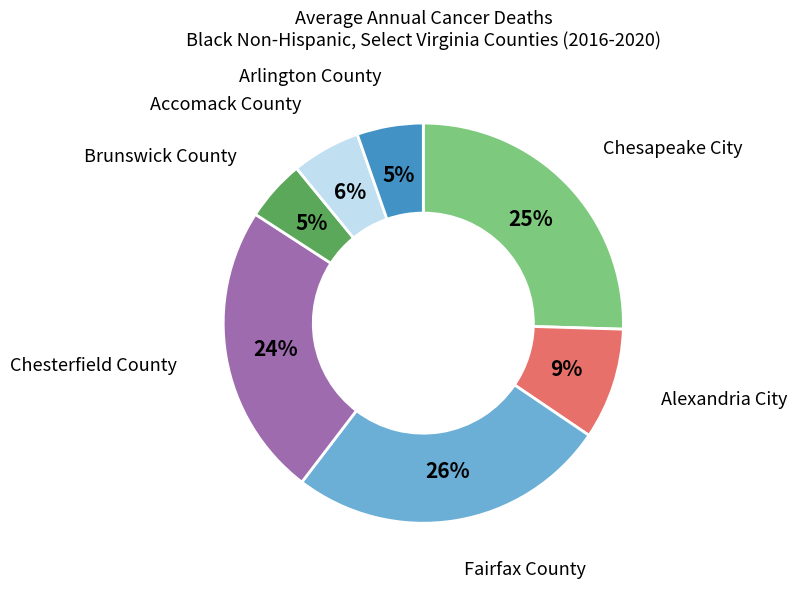

Does Accomack County represent more than half of the total?

No